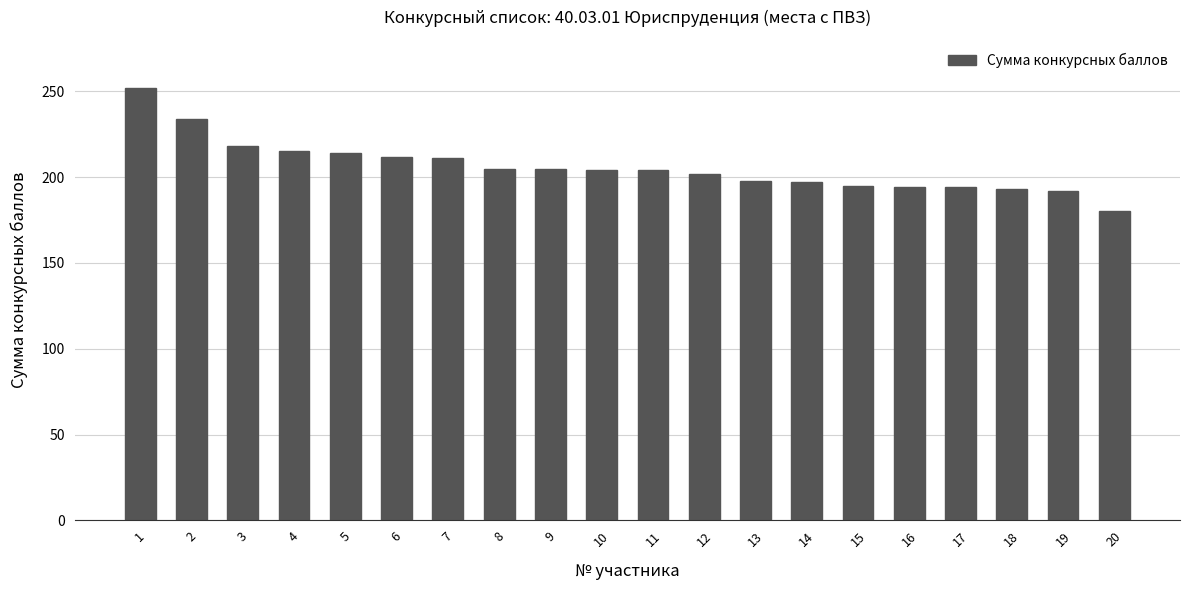

The value at 6 is 279. True or false?

False